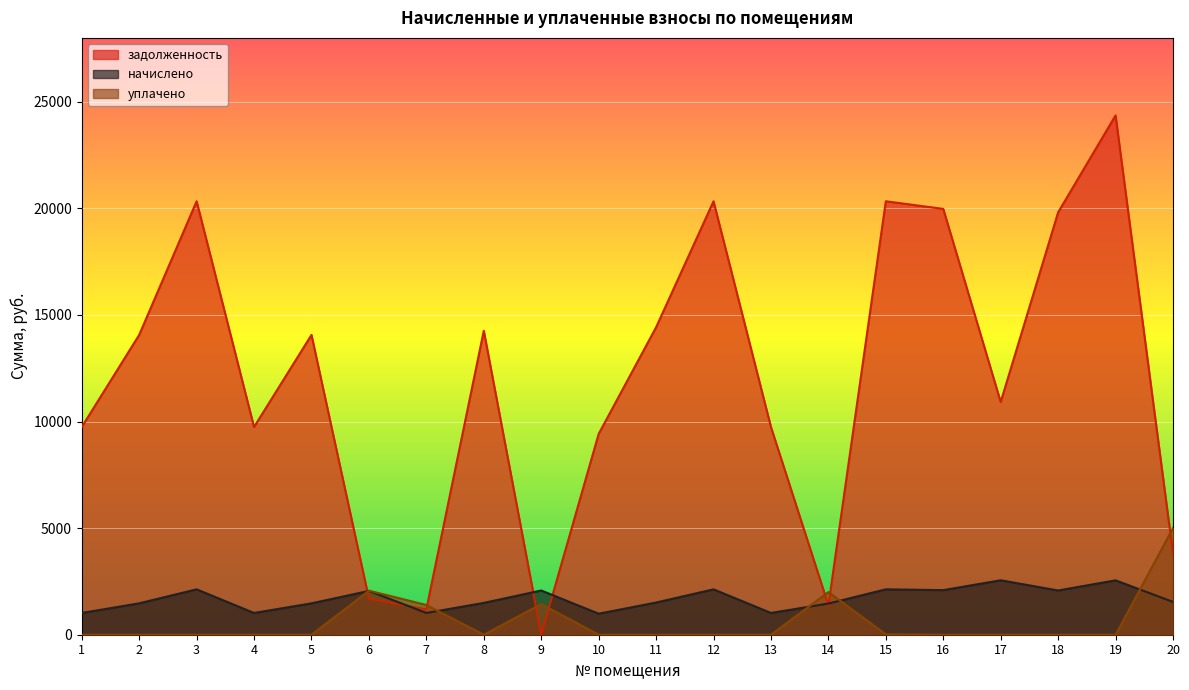

True or false: задолженность and уплачено intersect in this chart.

True